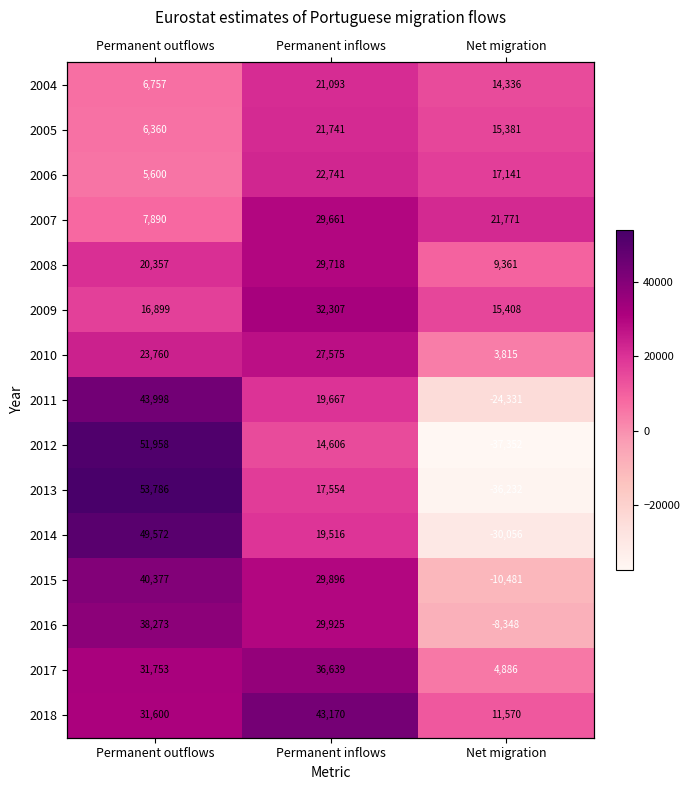

List the series in order of their peak value, highest first.

2013, 2012, 2014, 2011, 2018, 2015, 2016, 2017, 2009, 2008, 2007, 2010, 2006, 2005, 2004